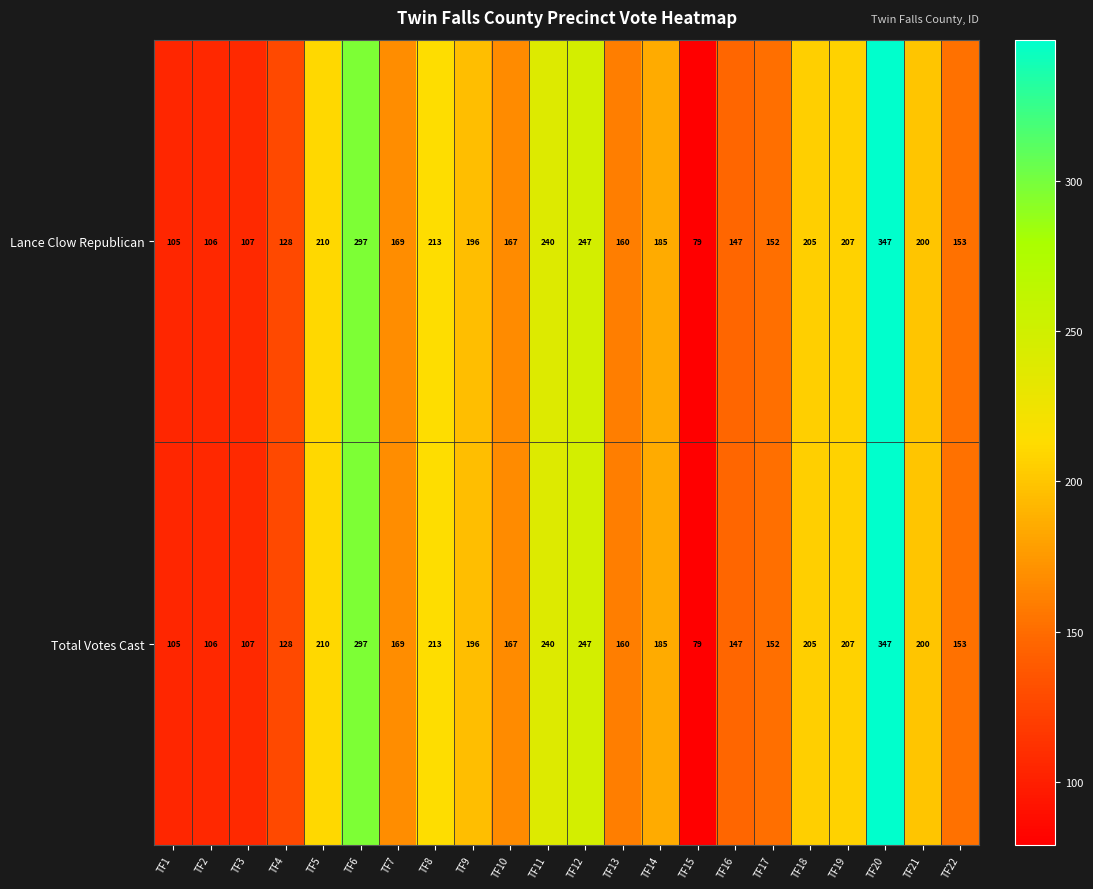

The Total Votes Cast series shows 54 at TF13. True or false?

False